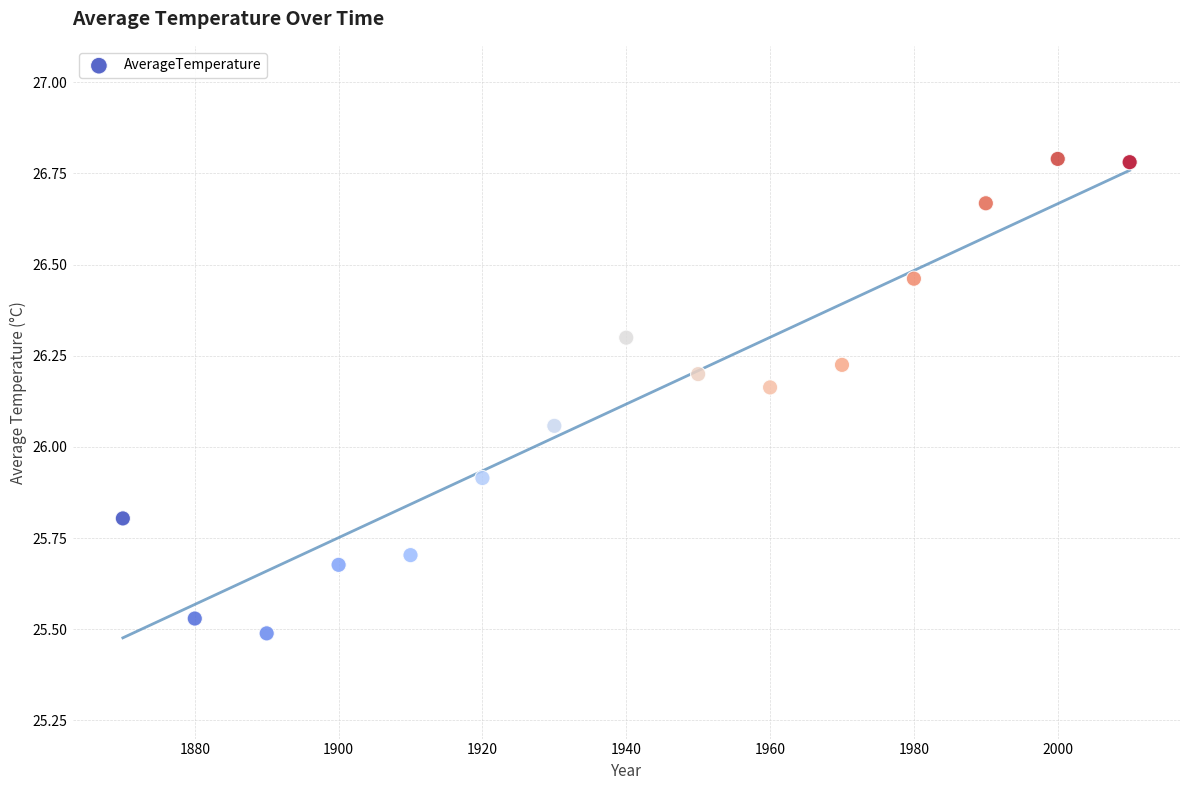

What is the range of X values (max minus min)?

140.0